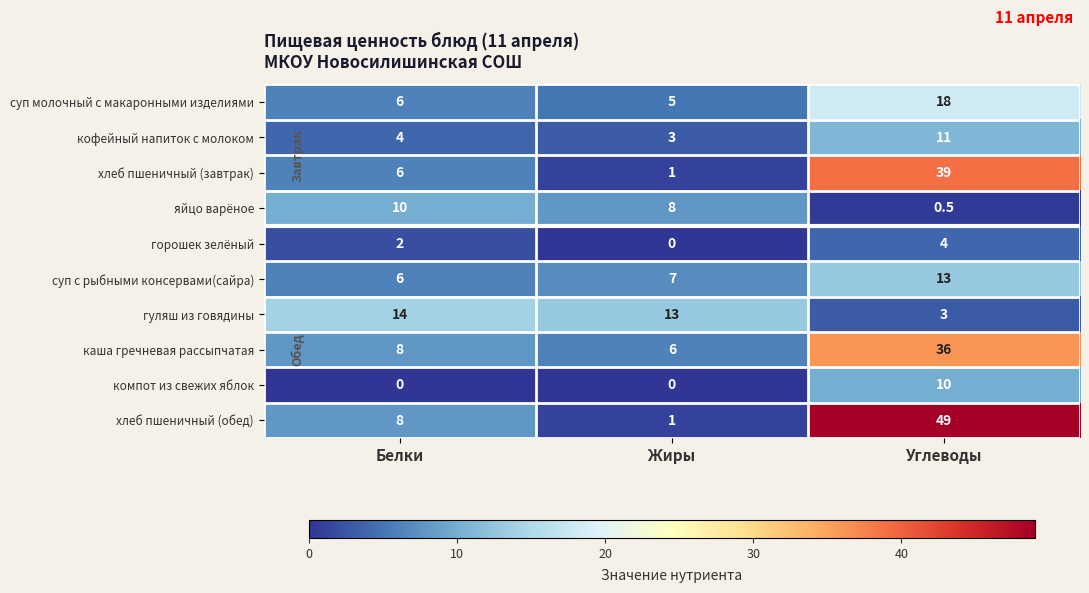

Rank the categories by каша гречневая рассыпчатая value from highest to lowest.

Углеводы, Белки, Жиры